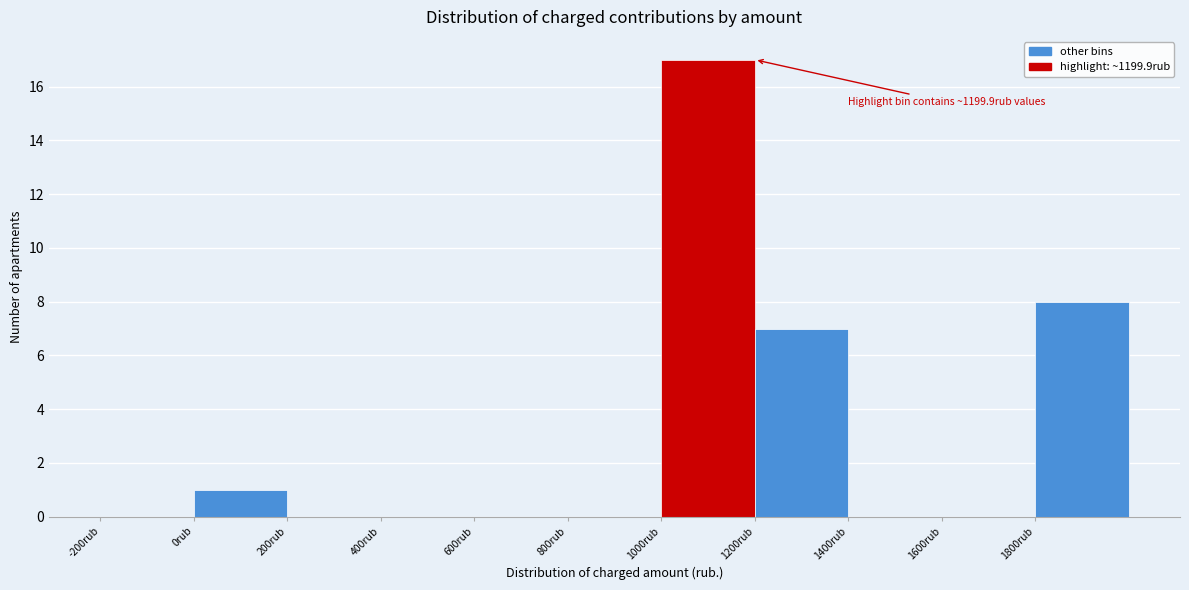

Which range on the x-axis has the tallest bar?

1000 to 1200